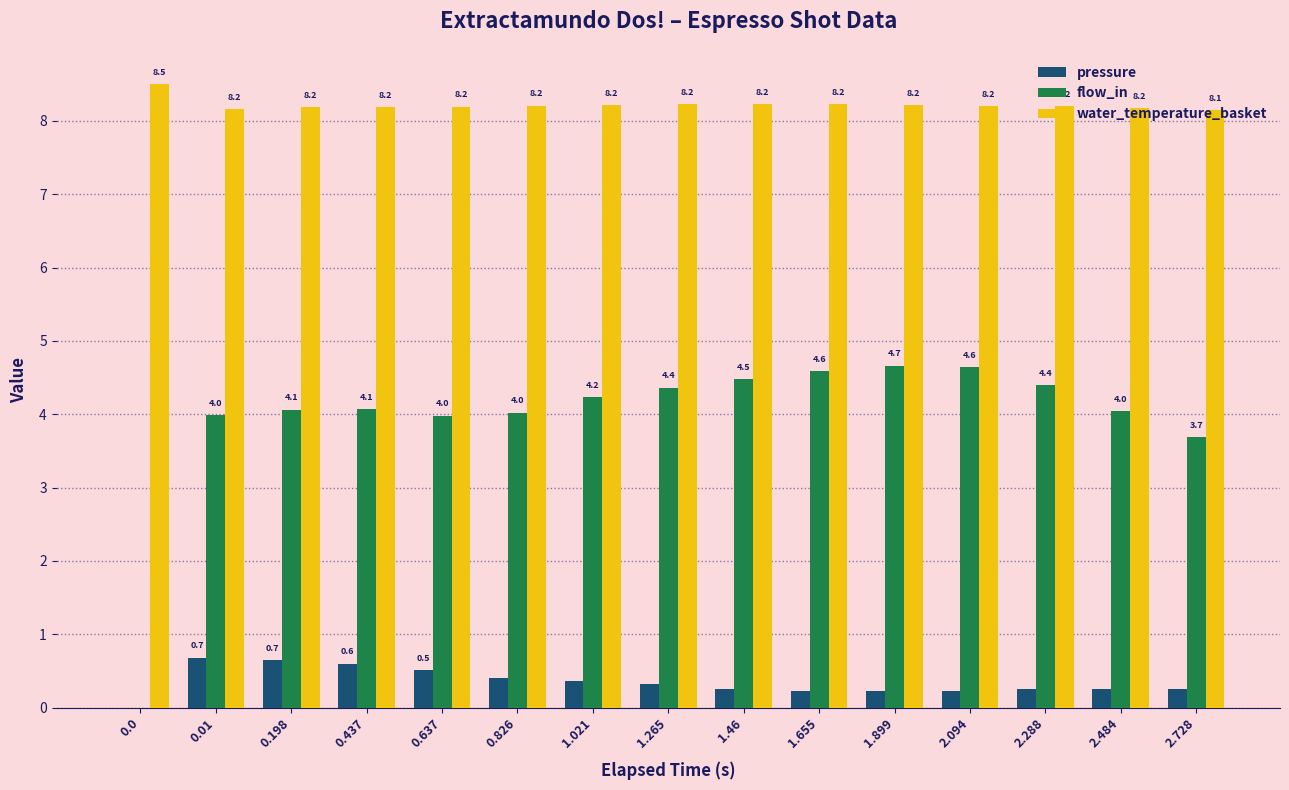

What is the spread (max minus min) of values at 0.01?

7.5